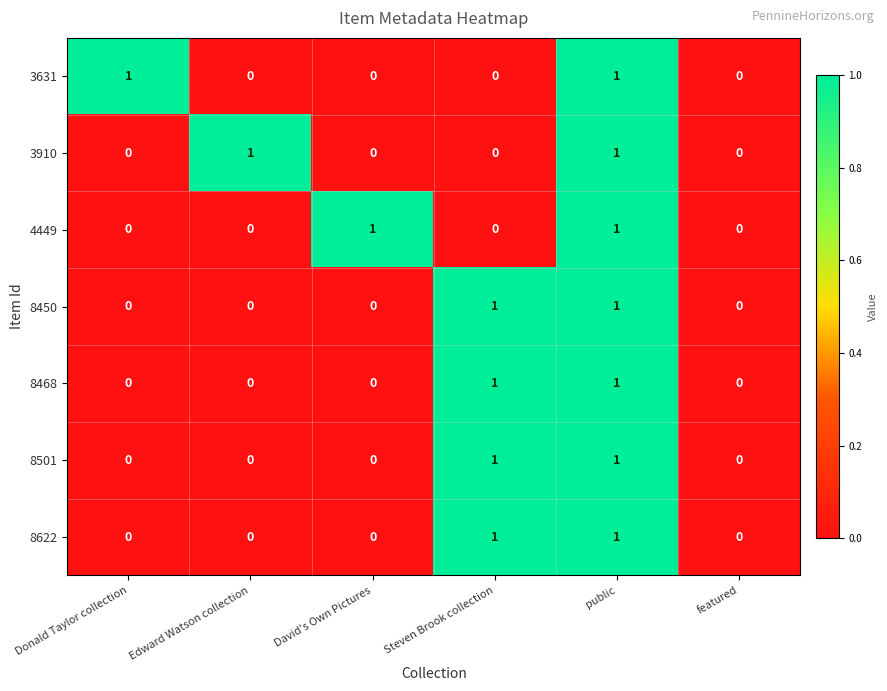

The 8450 series shows -1 at David's Own Pictures. True or false?

False